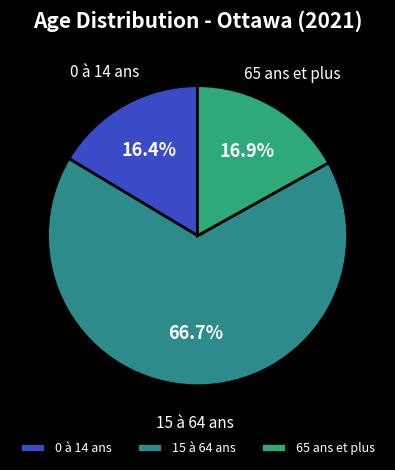

To the nearest percent, what is the difference between the largest and smallest slice percentages?

50%